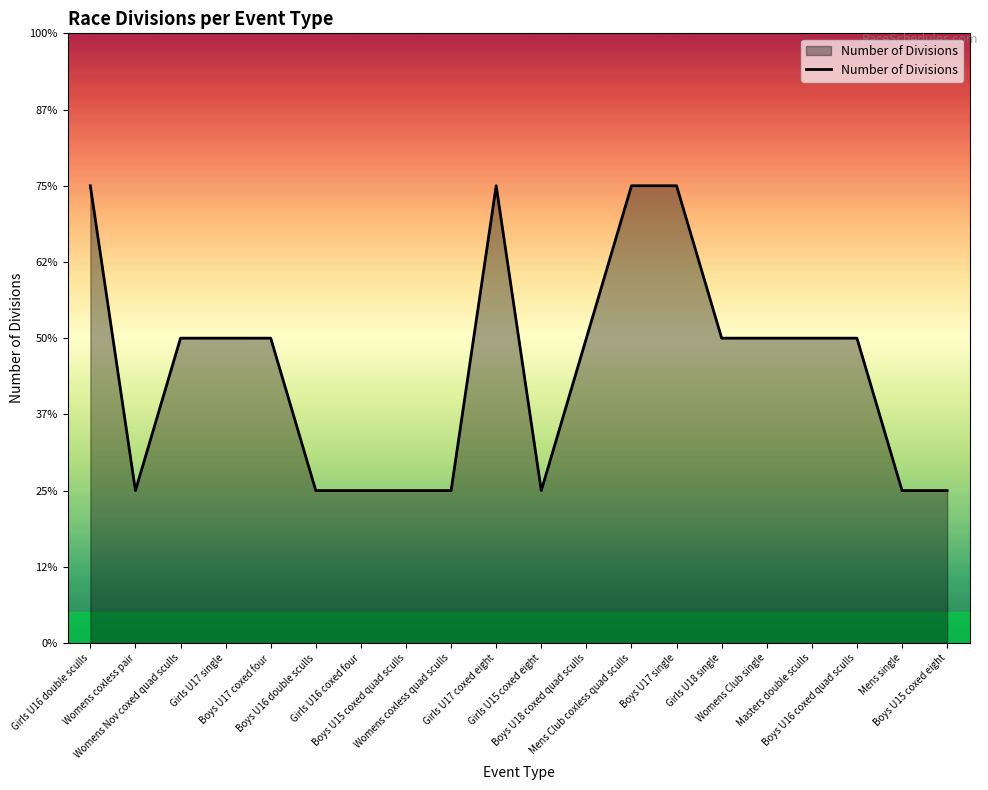

Reading right to left, what are all the values shown in this chart?

Boys U15 coxed eight=1	Mens single=1	Boys U16 coxed quad sculls=2	Masters double sculls=2	Womens Club single=2	Girls U18 single=2	Boys U17 single=3	Mens Club coxless quad sculls=3	Boys U18 coxed quad sculls=2	Girls U15 coxed eight=1	Girls U17 coxed eight=3	Womens coxless quad sculls=1	Boys U15 coxed quad sculls=1	Girls U16 coxed four=1	Boys U16 double sculls=1	Boys U17 coxed four=2	Girls U17 single=2	Womens Nov coxed quad sculls=2	Womens coxless pair=1	Girls U16 double sculls=3